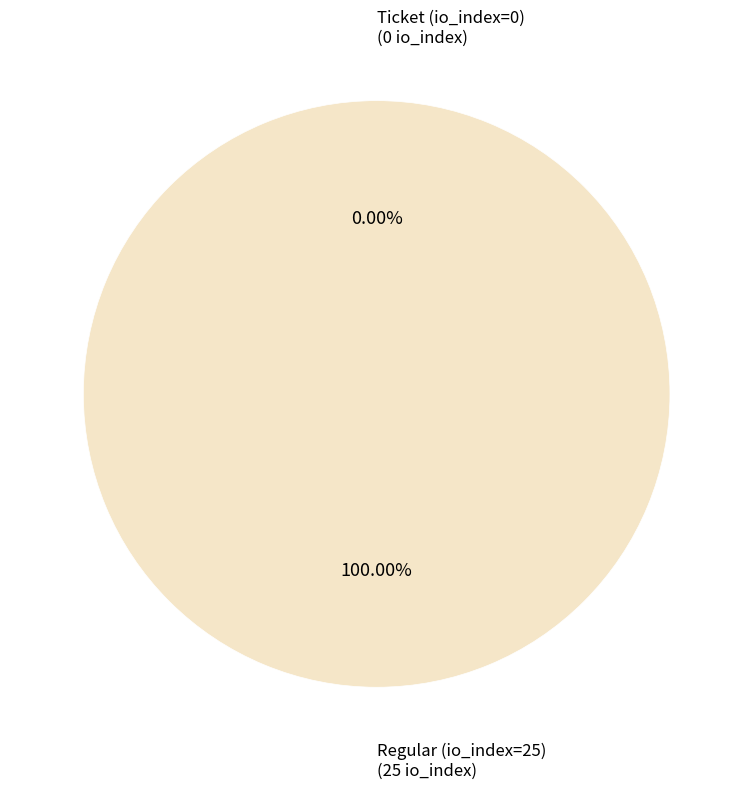

Which slice is the largest?

Regular (io_index=25)